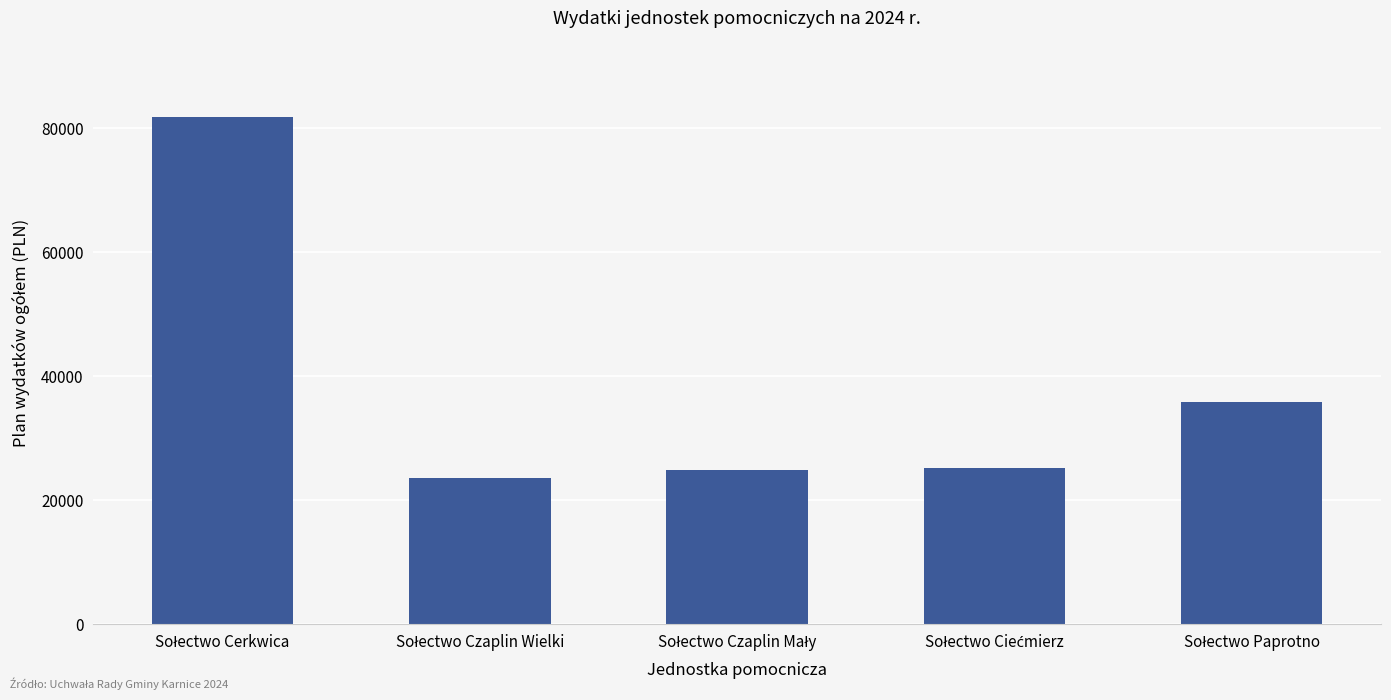

What is the average value?

38282.6